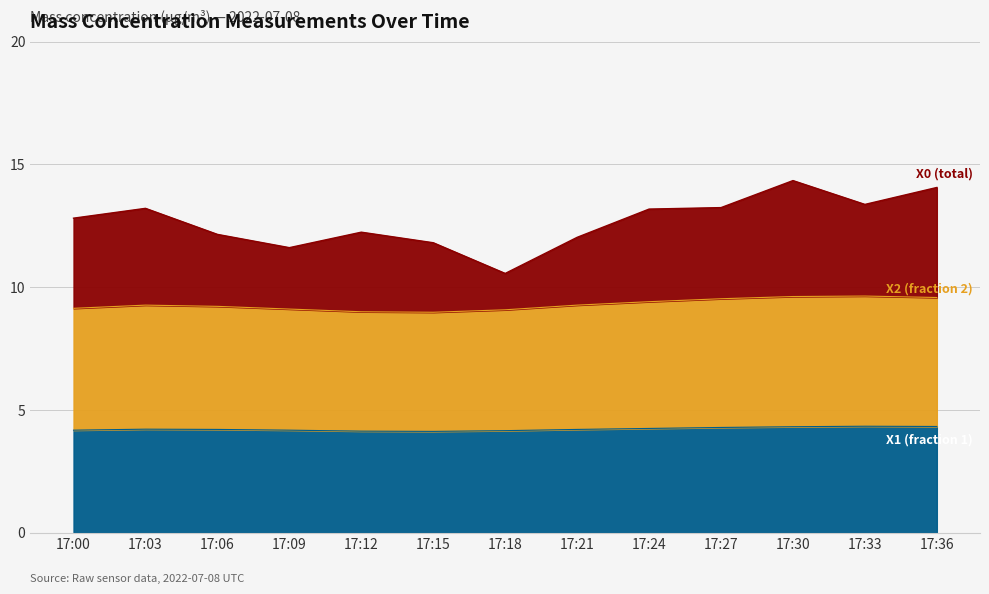

What is the total value across all series at 17:24?

13.2